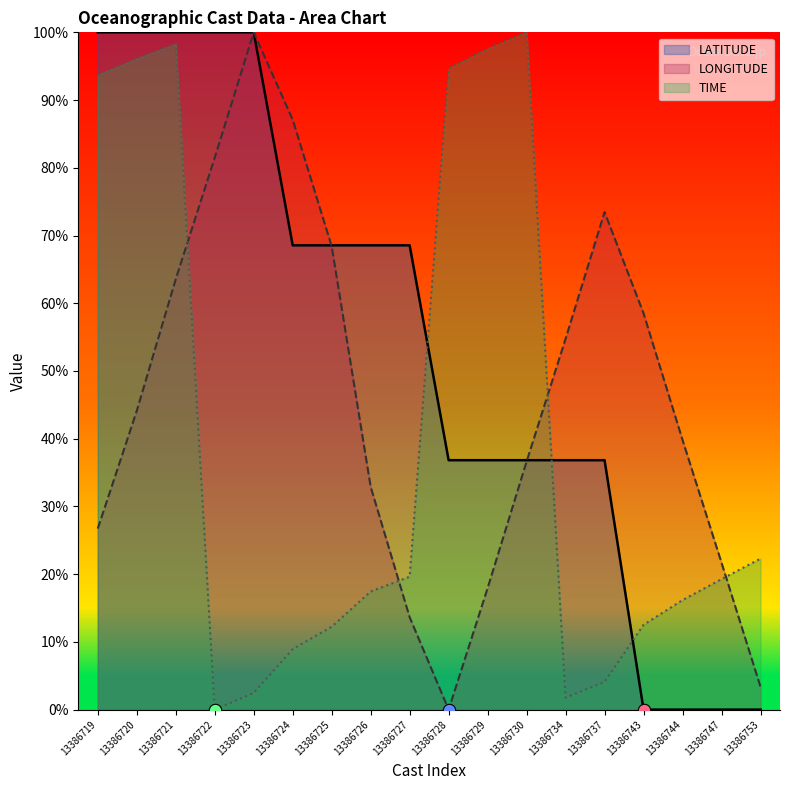

Which series contains the highest Y value?

LATITUDE